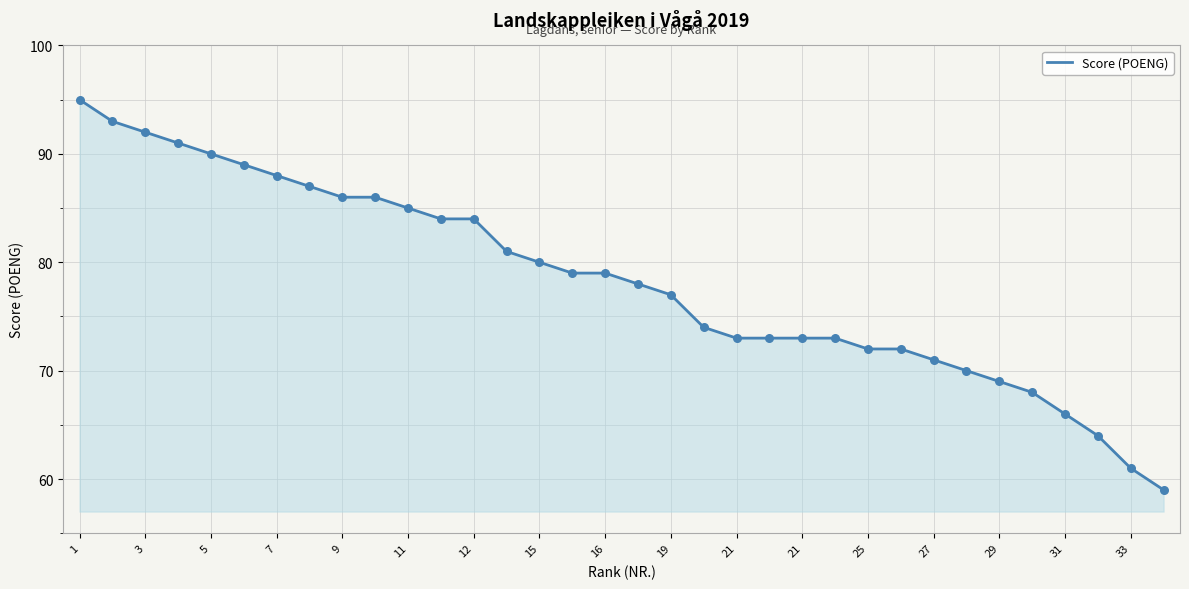

What is the smallest value displayed?

59